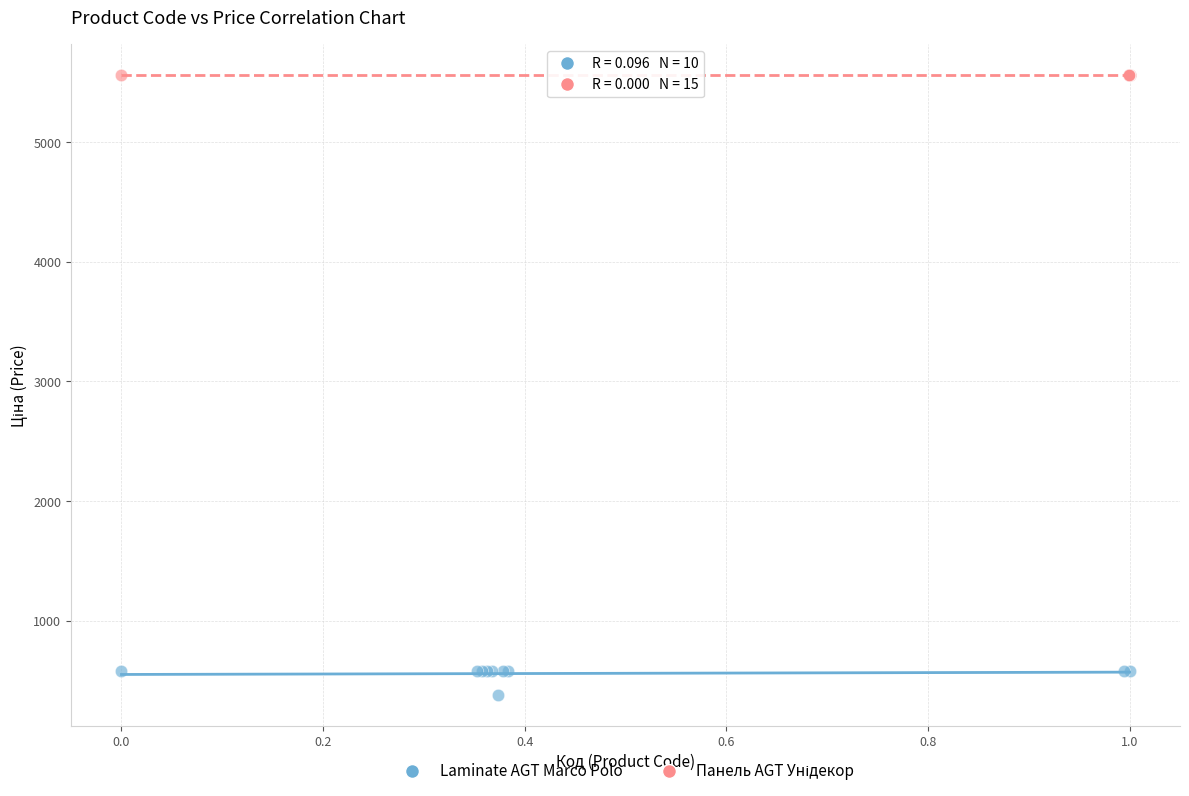

Which series contains the lowest Y value?

Laminate AGT Marco Polo